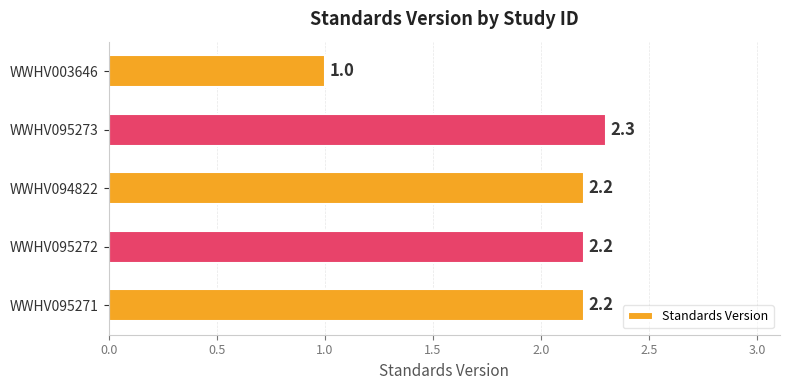

Where is the data nearest to the value 1?

WWHV003646